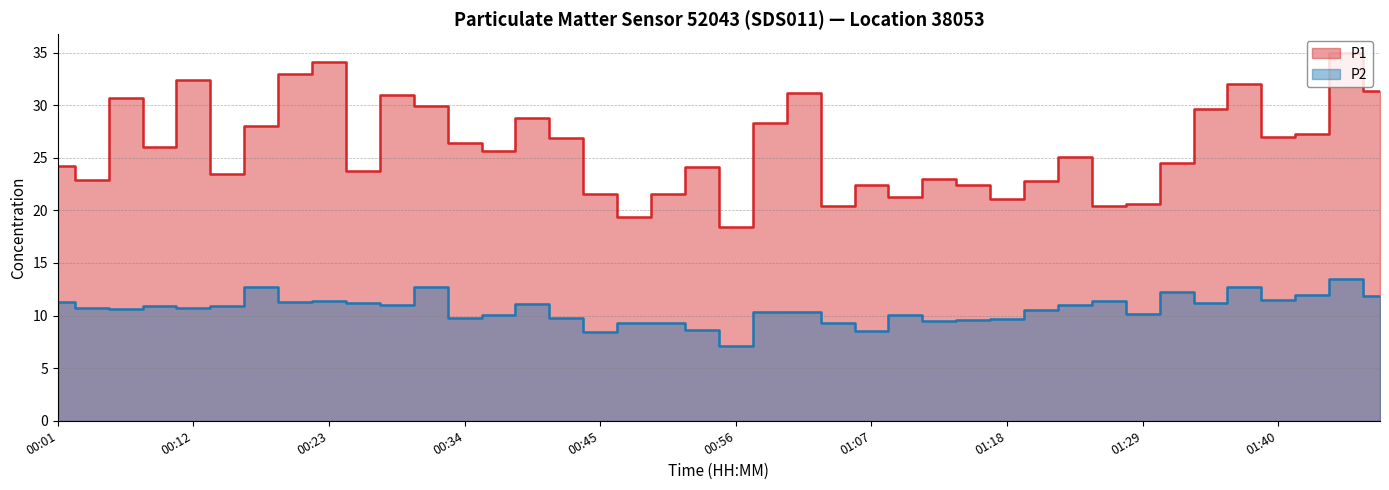

At 00:26, list the series in order from largest to smallest.

P1, P2